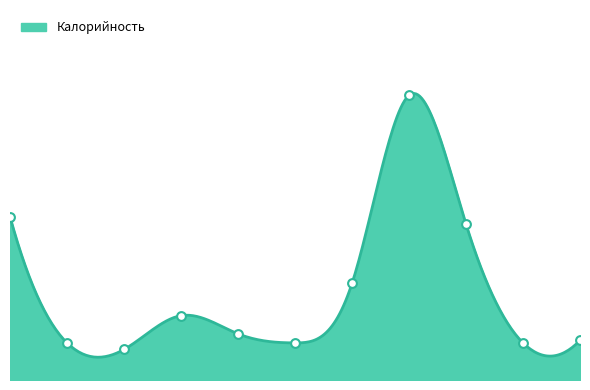

Which has a higher value, чай с сахаром or фрукты (яблоко)?

чай с сахаром